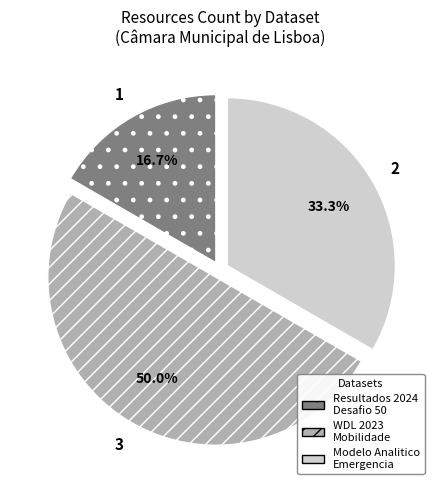

Between WDL 2023 Mobilidade and Resultados 2024 Desafio 50, which is larger?

WDL 2023 Mobilidade